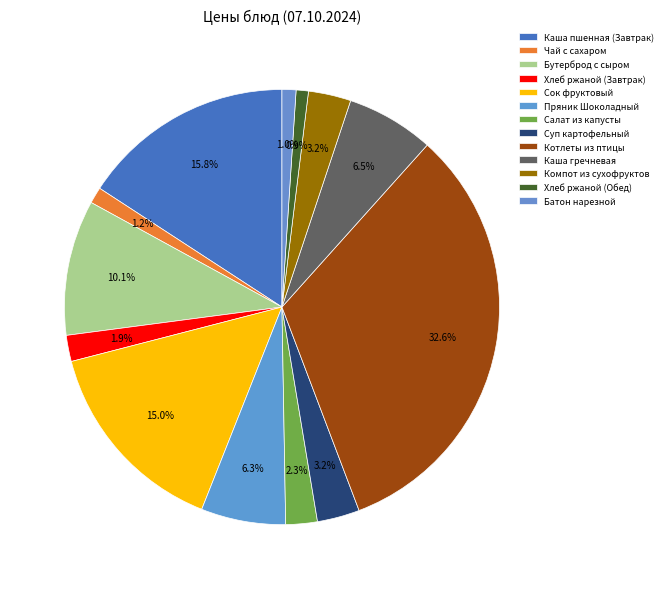

Do Сок фруктовый and Пряник Шоколадный together represent more than half of the pie?

No